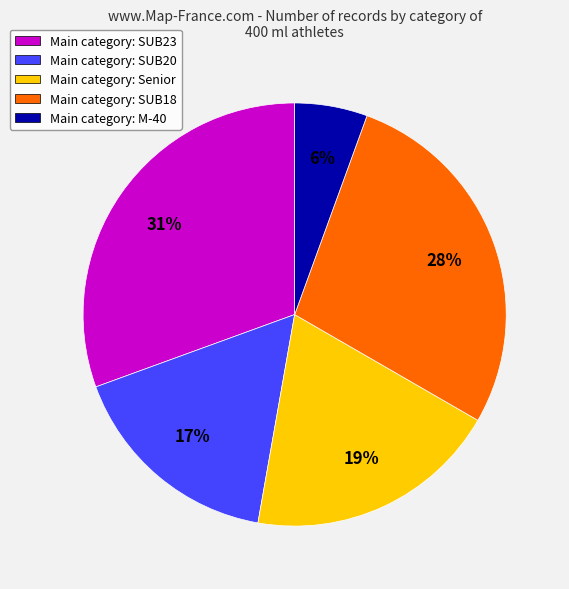

Is it true that Main category: SUB18 is 17% of the pie?

False